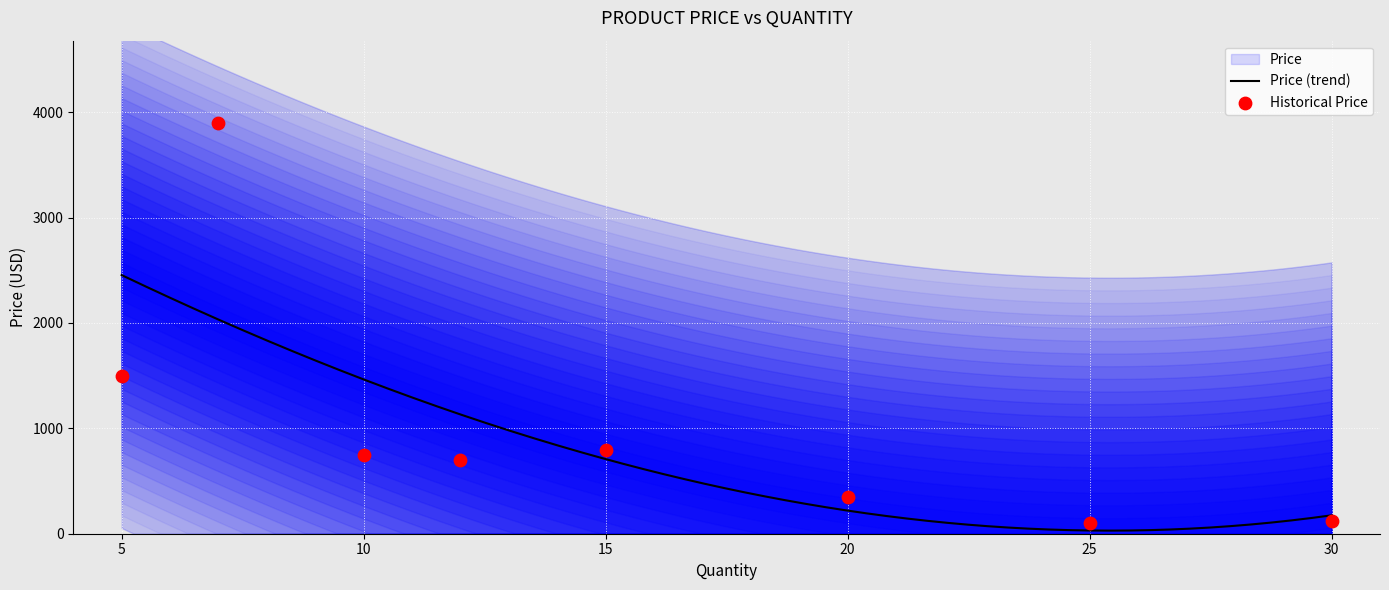

What is the maximum value for Price (trend)?

2454.1